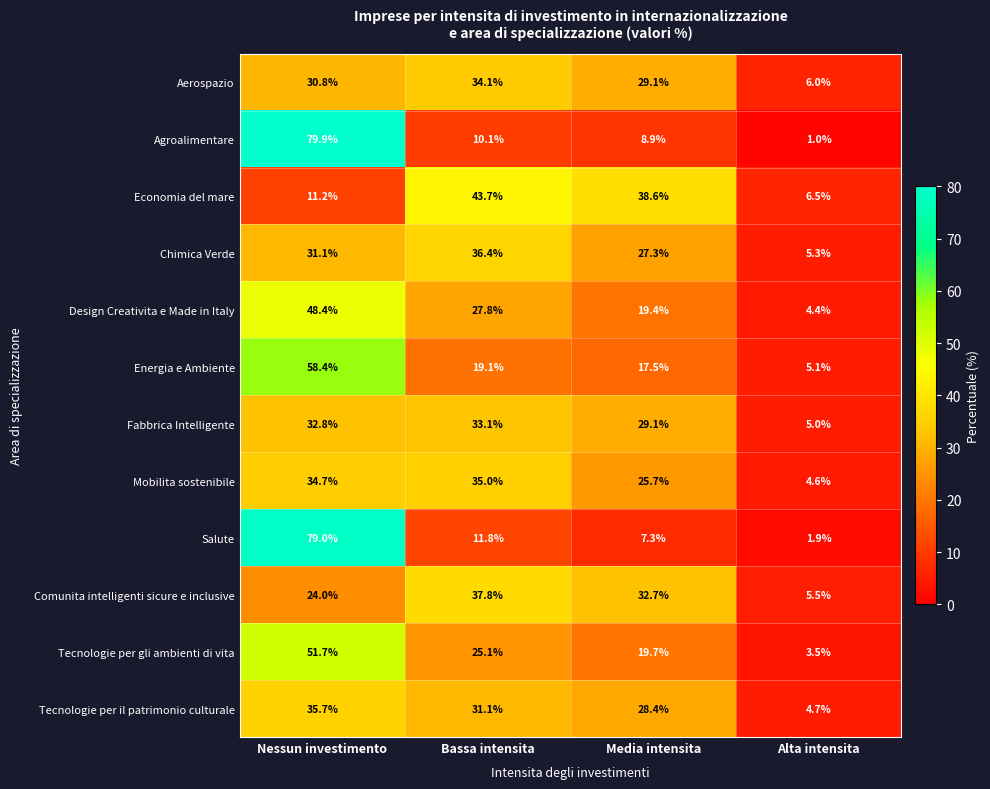

Rank the series by their maximum value, from lowest to highest.

Fabbrica Intelligente, Aerospazio, Mobilita sostenibile, Tecnologie per il patrimonio culturale, Chimica Verde, Comunita intelligenti sicure e inclusive, Economia del mare, Design Creativita e Made in Italy, Tecnologie per gli ambienti di vita, Energia e Ambiente, Salute, Agroalimentare